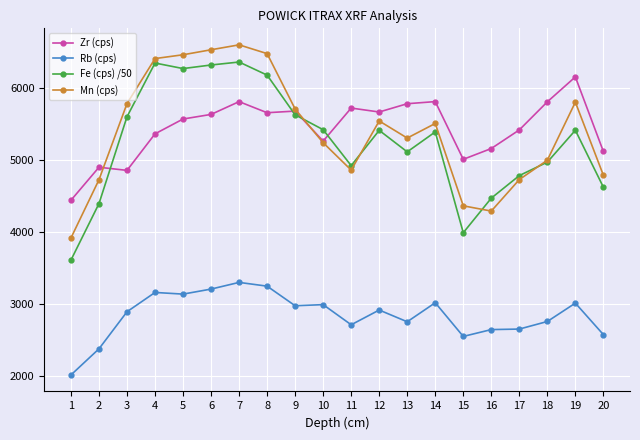

How many interior local peaks does the Fe (cps) /50 series have?

5